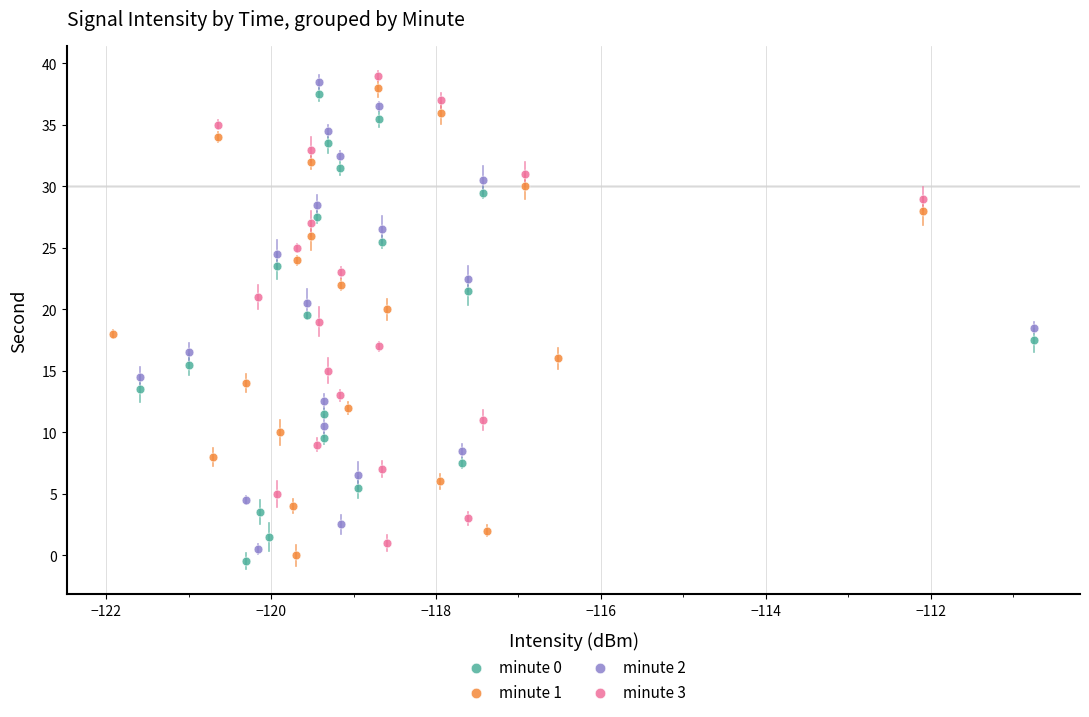

What are all the series names shown in the legend?

minute 0, minute 1, minute 2, minute 3